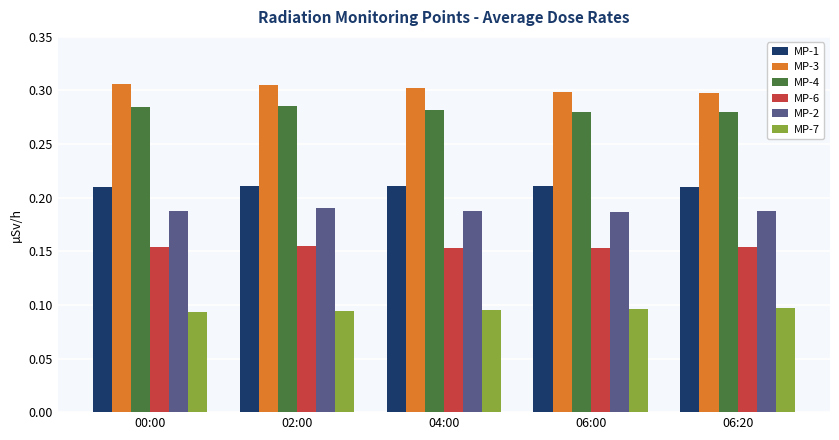

The value of MP-4 at 06:00 is 0.3. True or false?

True